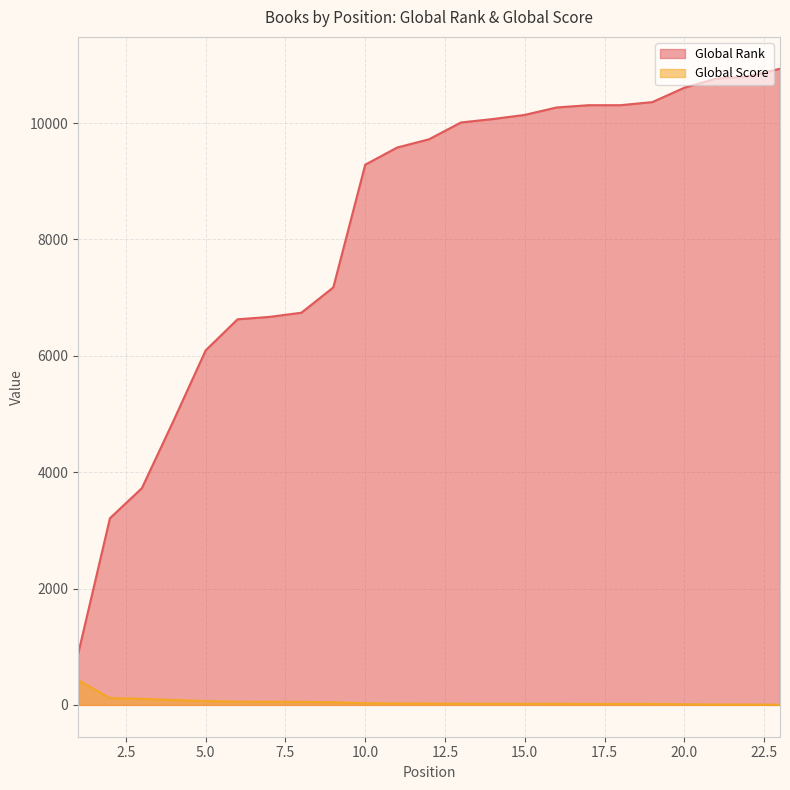

What is the difference between the second highest and second lowest values in the Global Rank series?

7593